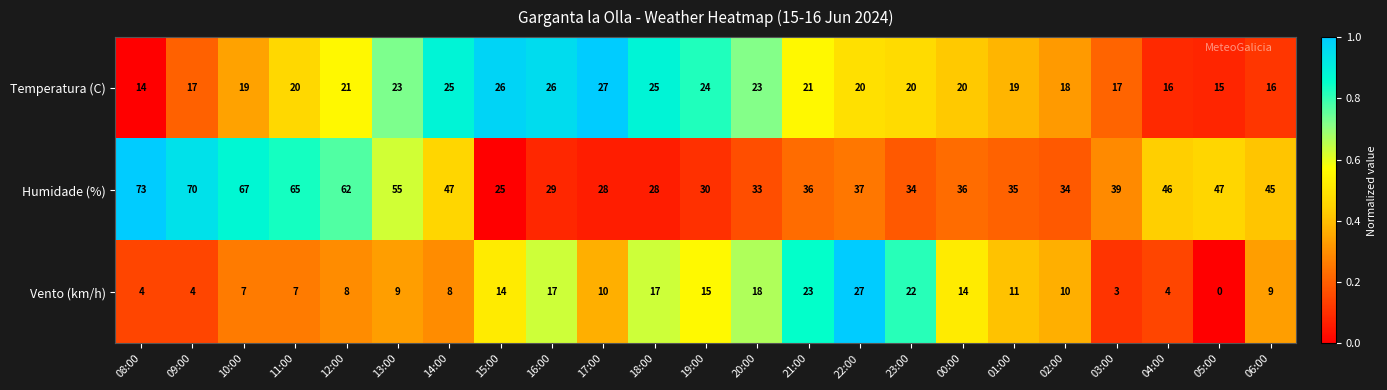

Rank the series at 21:00 from highest to lowest value.

Humidade (%), Vento (km/h), Temperatura (C)